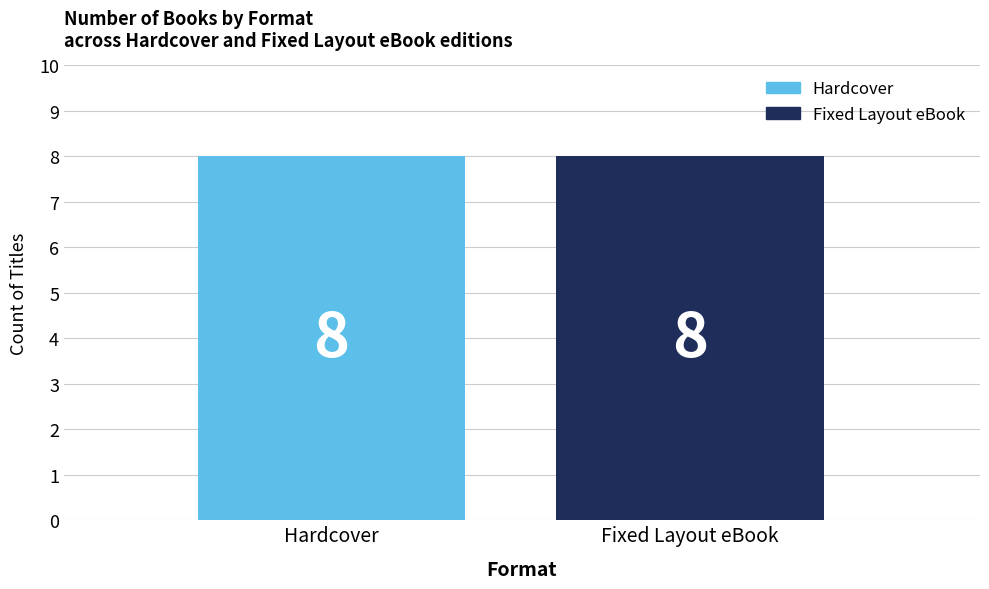

What is the value of the Hardcover bar at the 1st from the left?

8